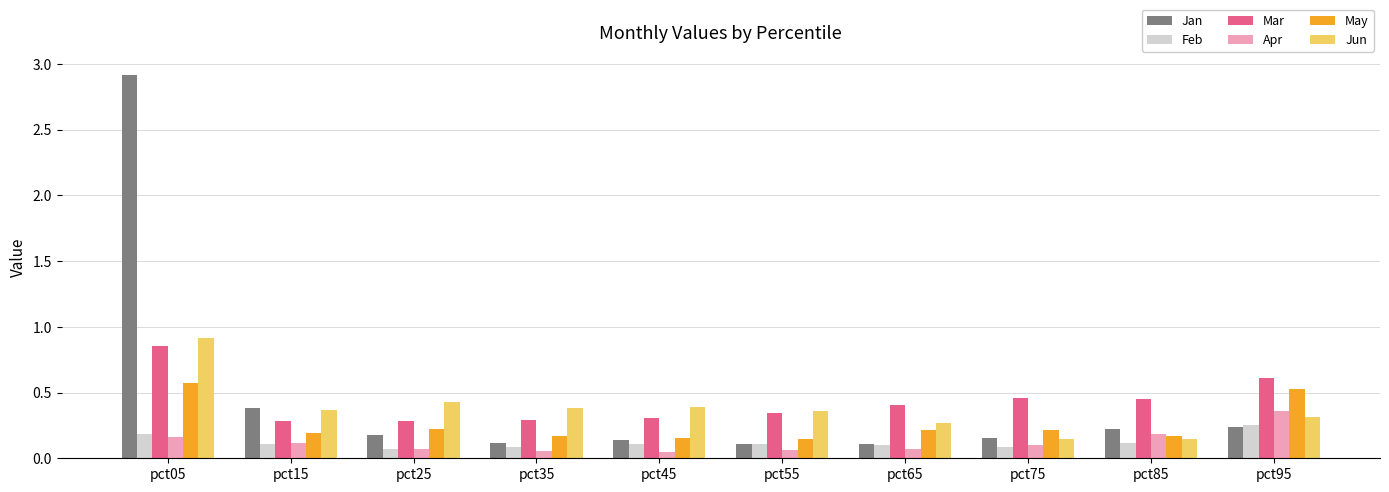

What is the highest value of the May series?

0.6